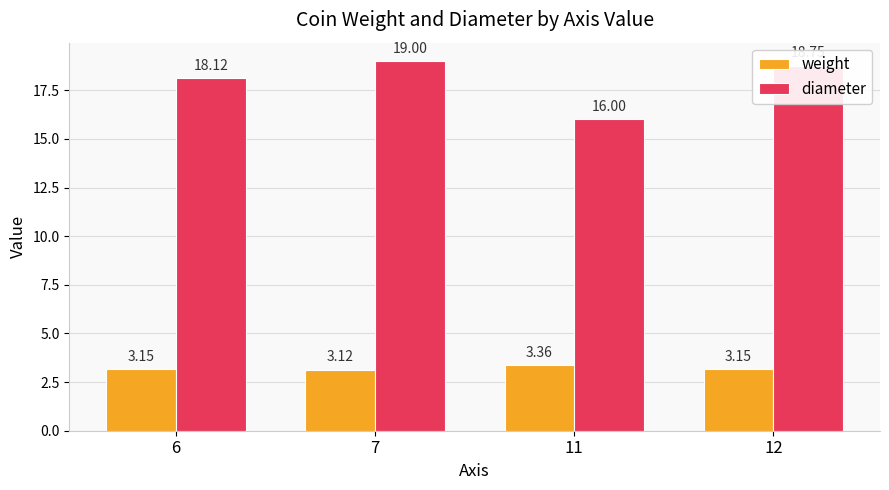

The value of diameter at 6 is 18.1. True or false?

True